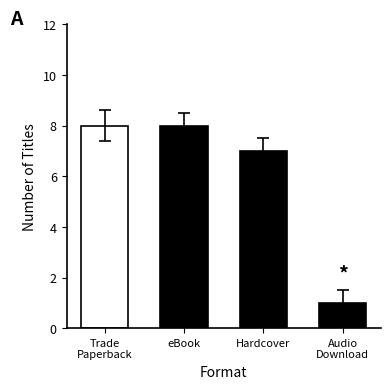

What is the ratio of the value at Trade Paperback to the value at Audio Download?

8.0